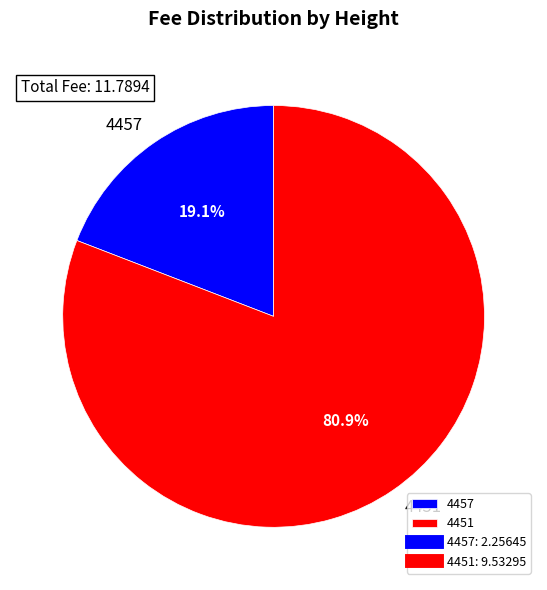

What is the largest slice in the pie chart?

4451